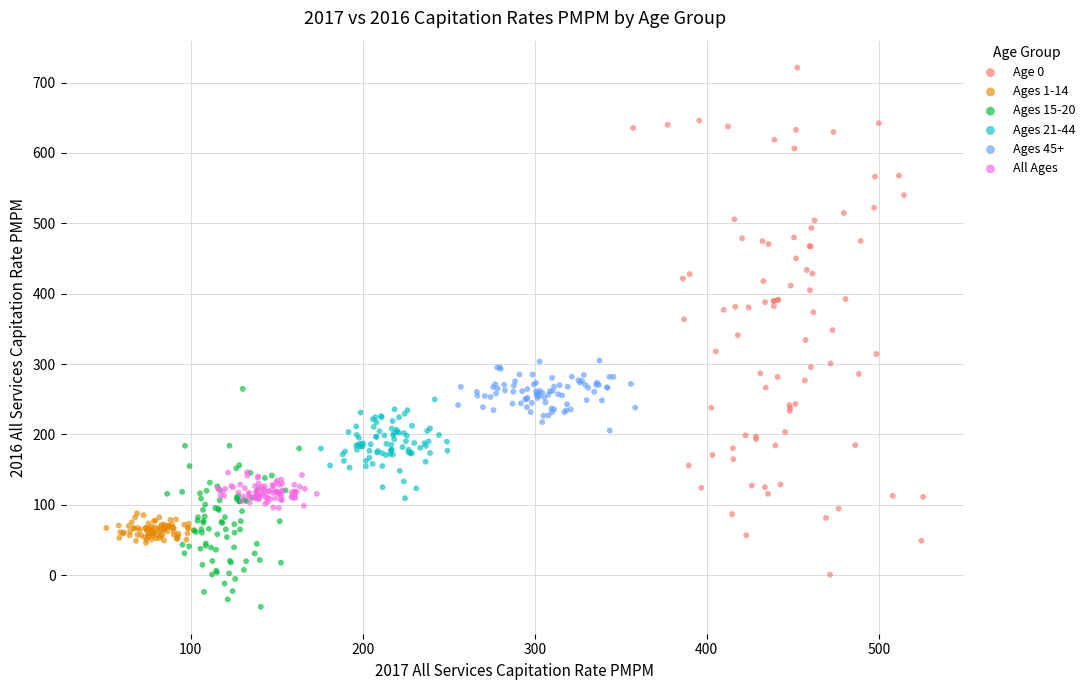

Which series reaches the maximum Y coordinate?

Age 0